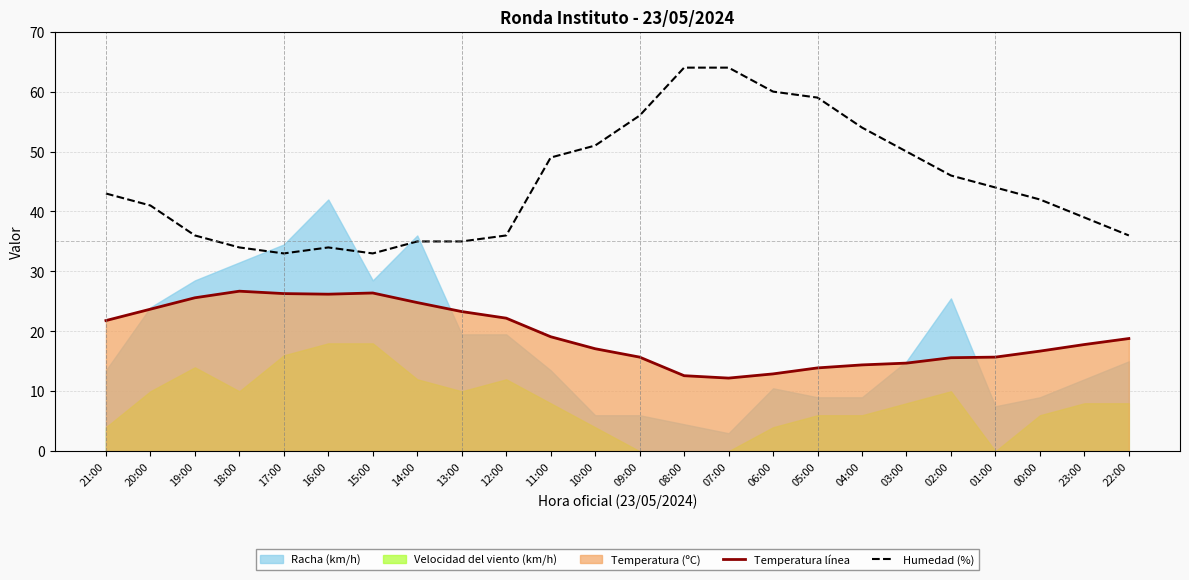

What is the difference between the maximum and minimum values in the Temperatura línea series?

14.5